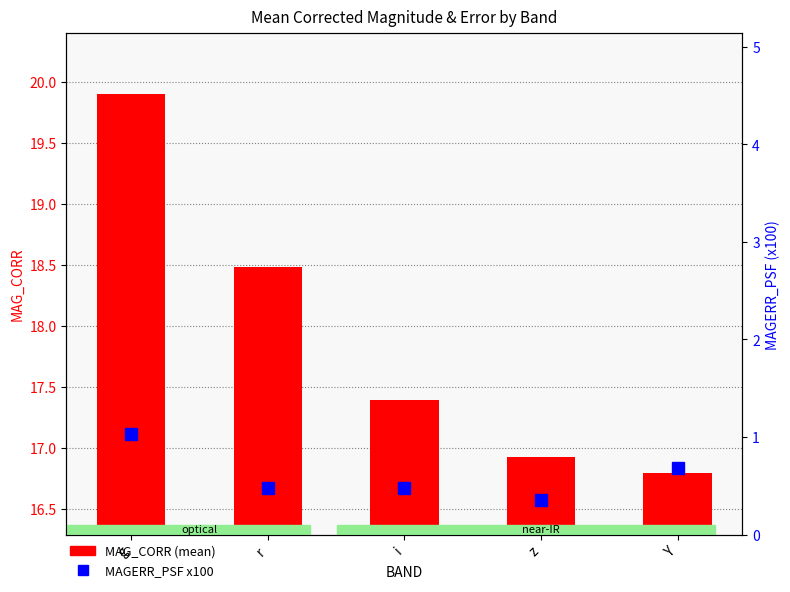

The value of MAG_CORR (mean) at z is 30.2. True or false?

False